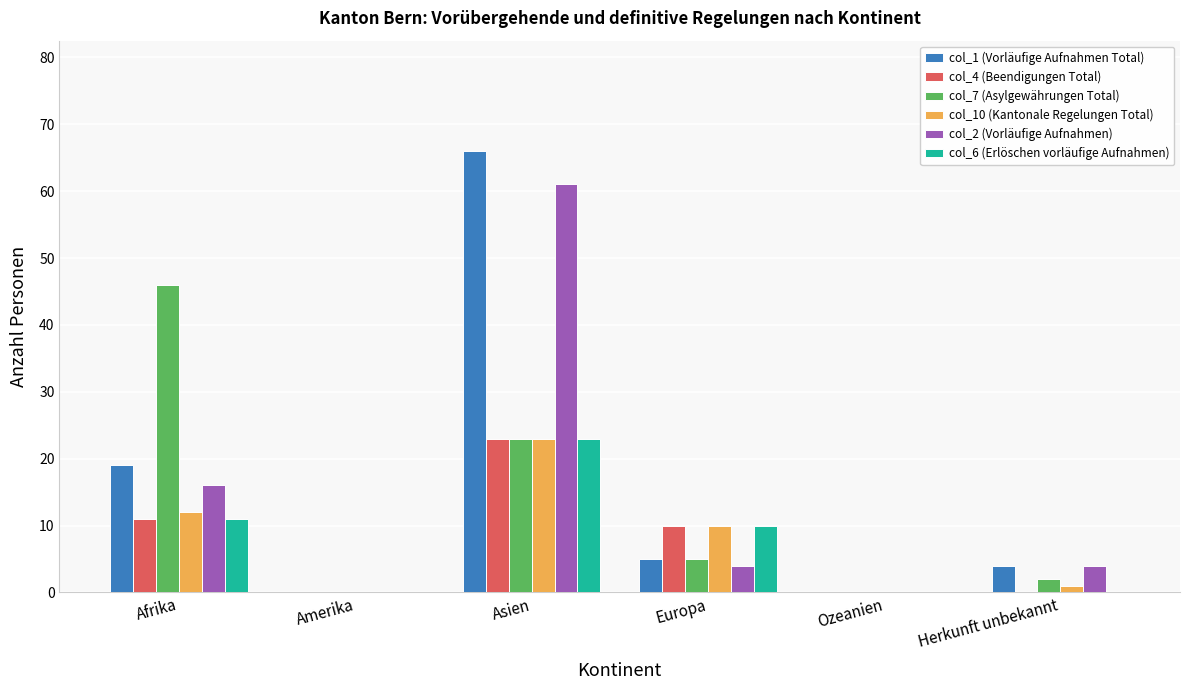

The col_6 (Erlöschen vorläufige Aufnahmen) series shows -10 at Herkunft unbekannt. True or false?

False